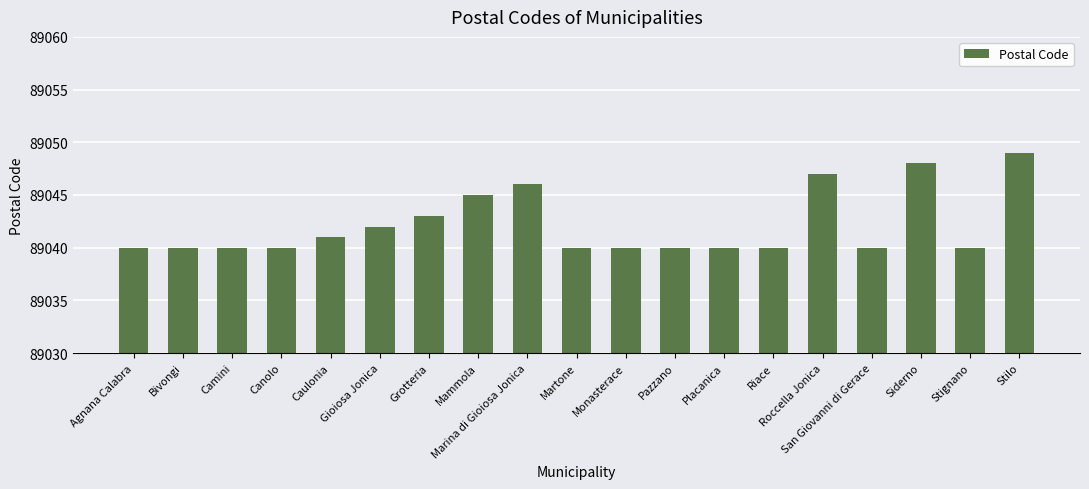

Reading left to right, what are all the values shown in this chart?

89040	89040	89040	89040	89041	89042	89043	89045	89046	89040	89040	89040	89040	89040	89047	89040	89048	89040	89049